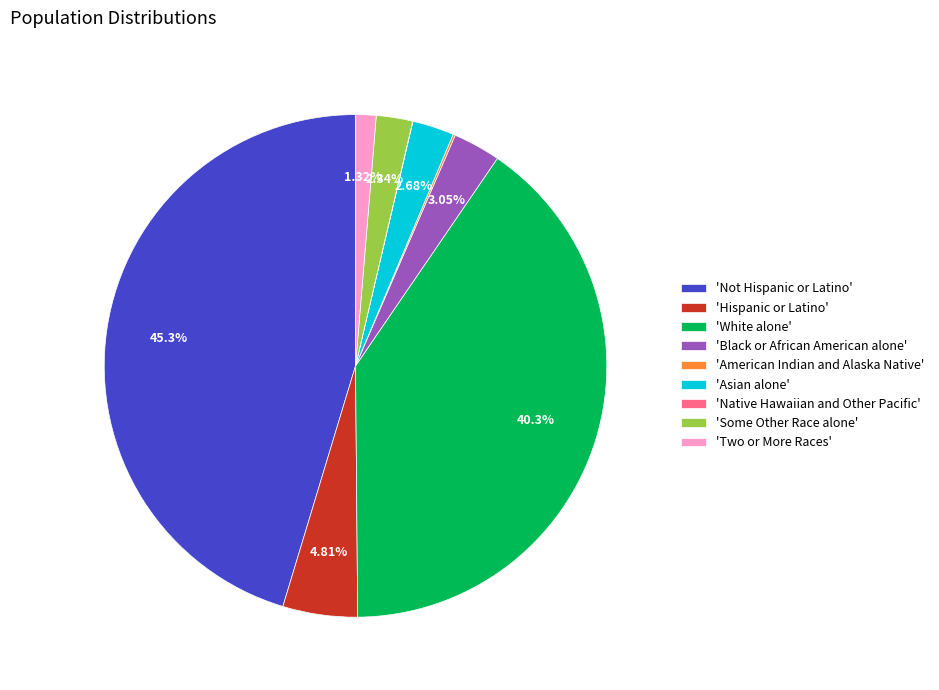

Combined, do 'Black or African American alone' and 'Two or More Races' account for over 50%?

No